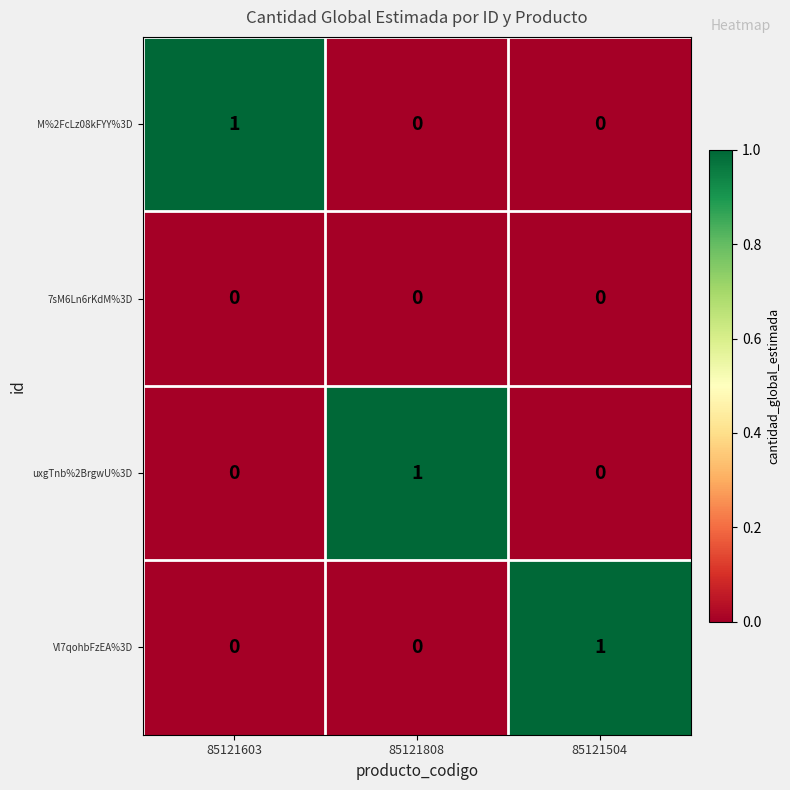

What is the greatest value displayed?

1